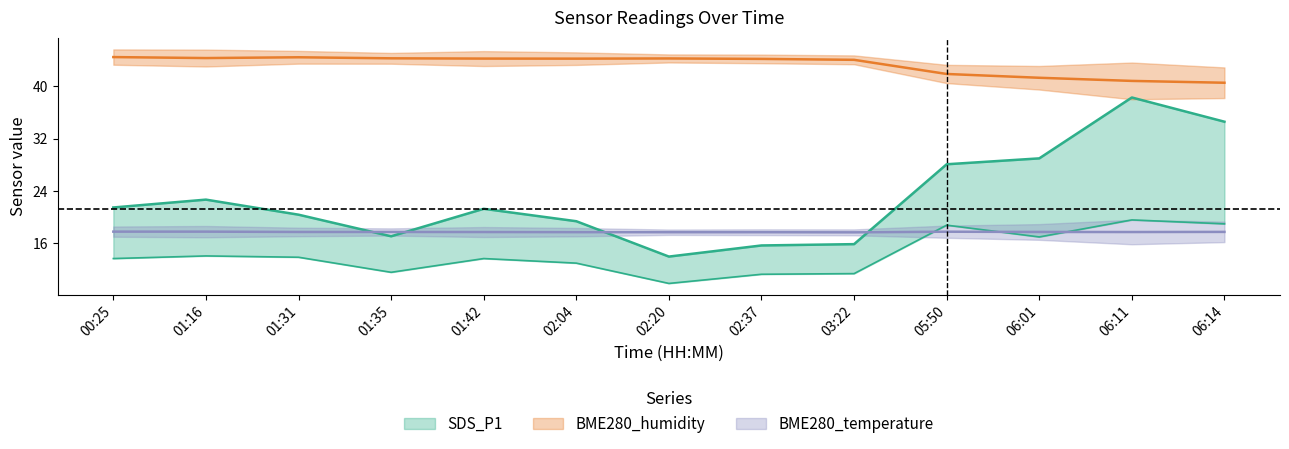

What is the label of the 9th point from the right?

01:42